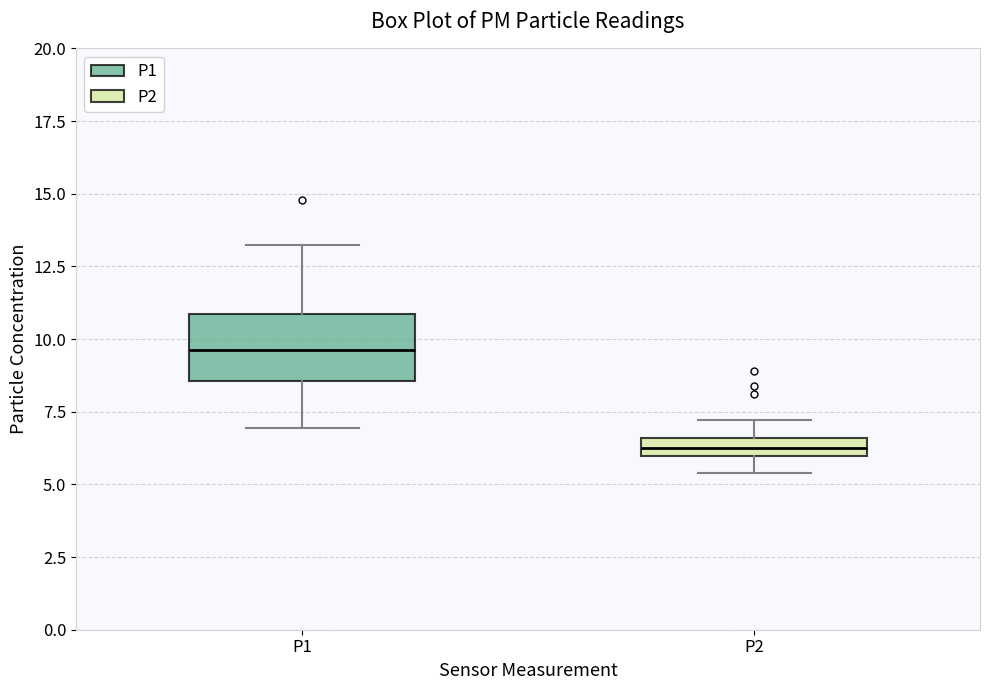

Where is the lower edge of the box for P2 on the y-axis? The values are not printed on the chart, so give them approximately, as read against the axis.

6.0